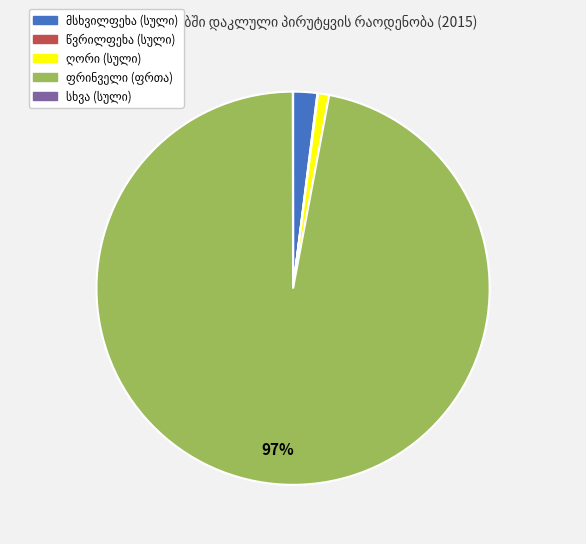

To the nearest percent, what is the difference between the largest and smallest slice percentages?

97%